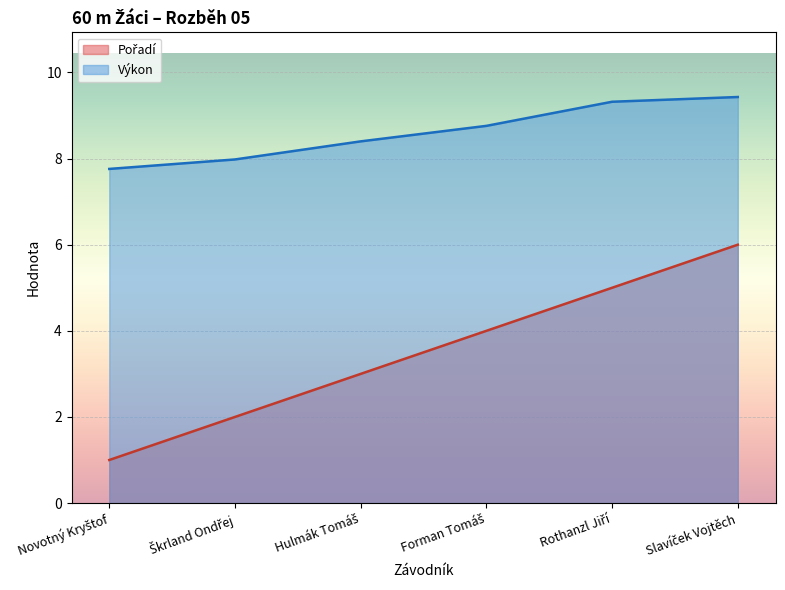

Which series has the widest spread of values?

Pořadí